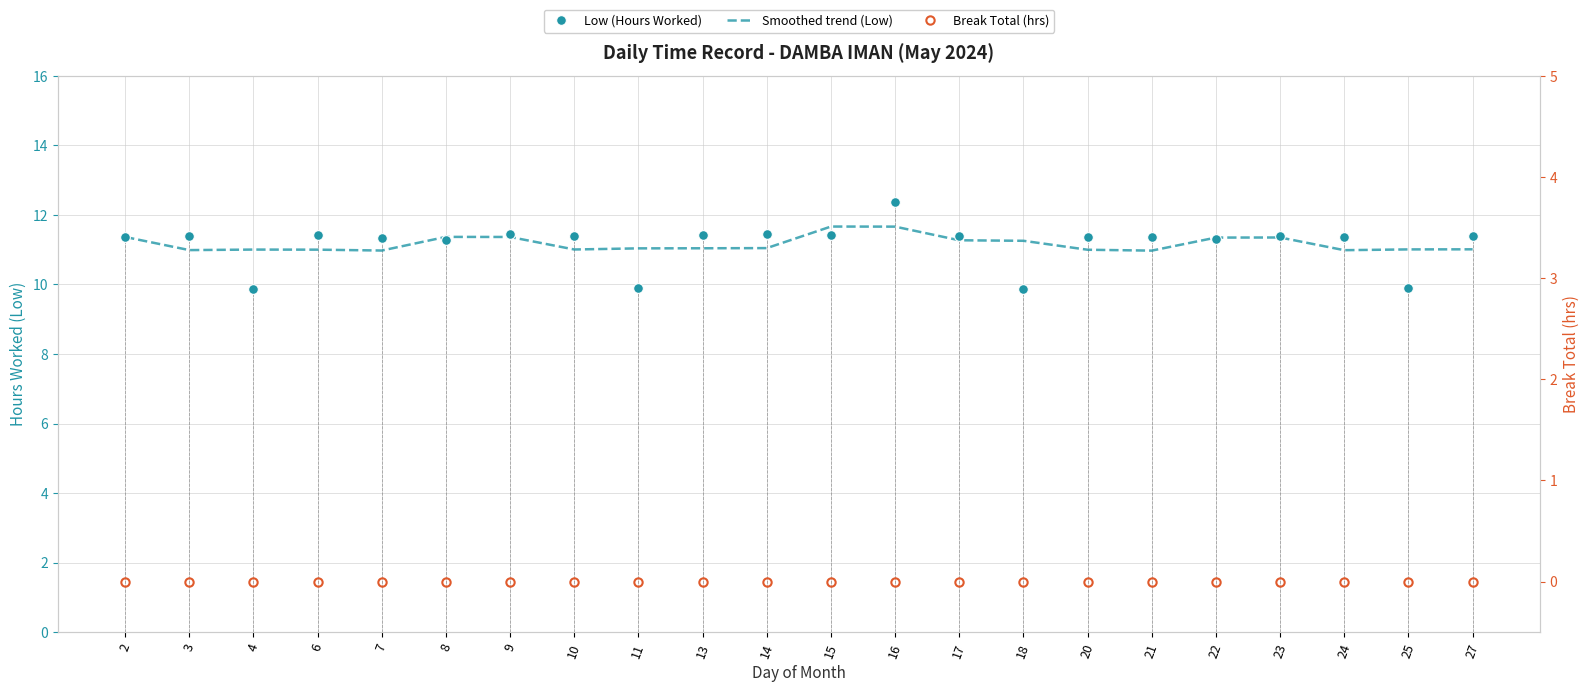

True or false: Smoothed trend (Low) has a value of 15.9 at 6.

False